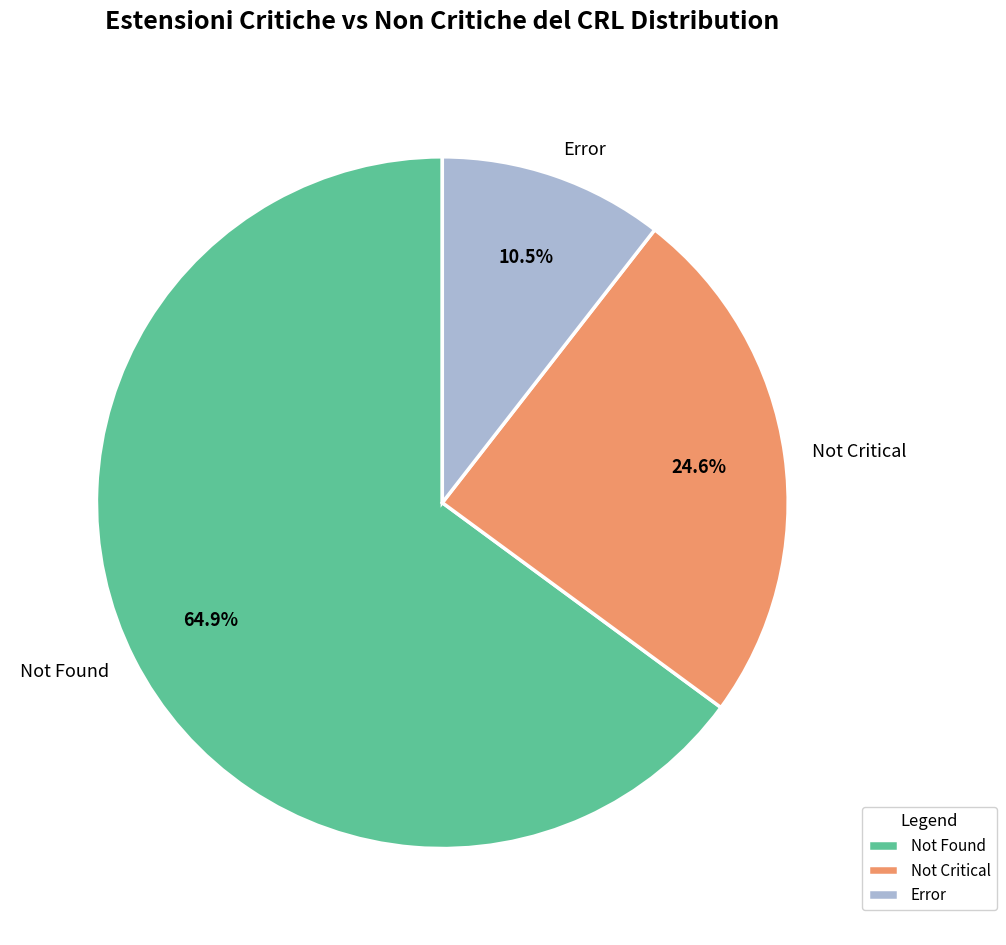

How many slices are in this pie chart?

3